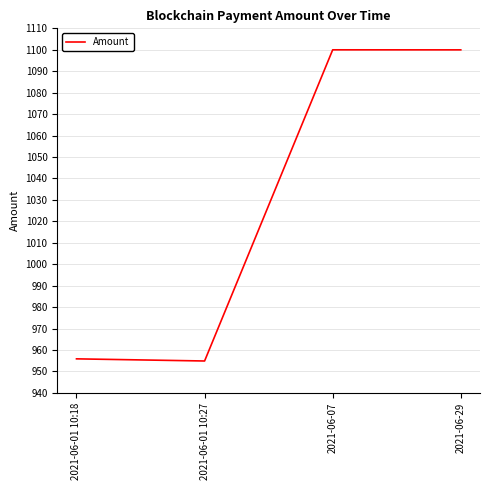

How many series are shown in this chart?

1